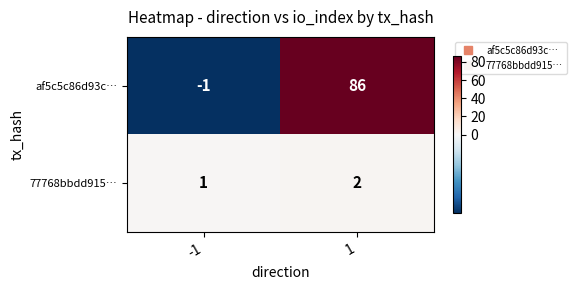

Count the number of categories in the chart.

2